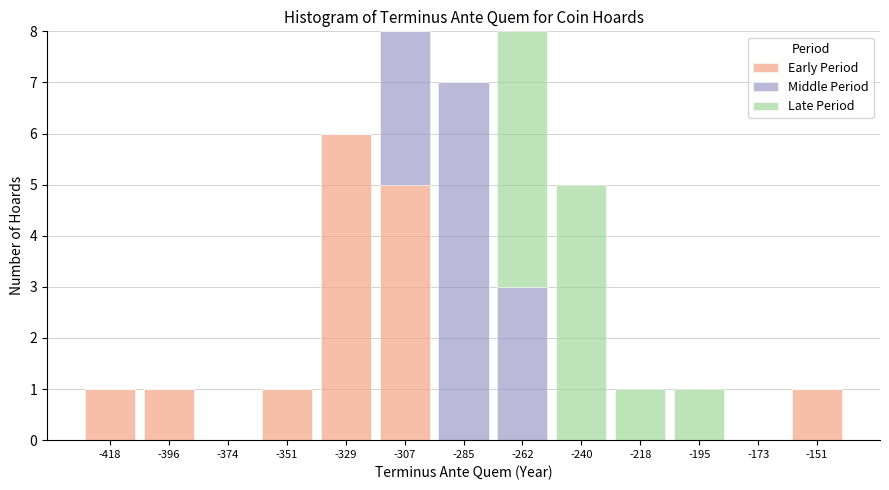

What is the total height of the stacked bar covering -365 to -340 on the x-axis? Neither the bar edges nor the heights are printed on the chart, so give them approximately, as read against the axes.

1